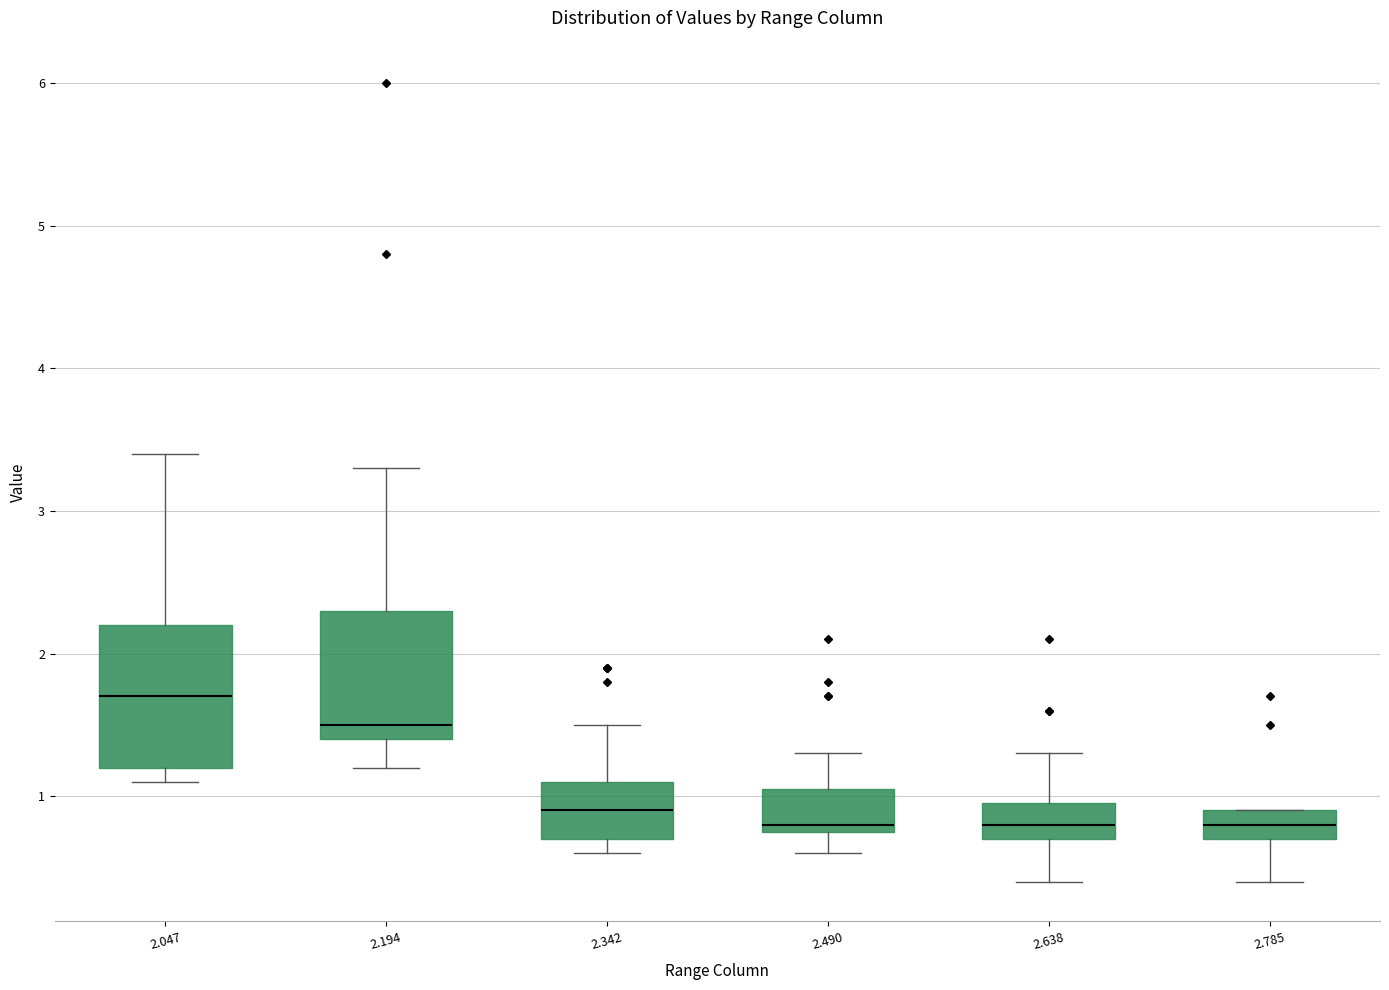

Comparing the boxes themselves (not the whiskers), which one is the tallest?

2.047